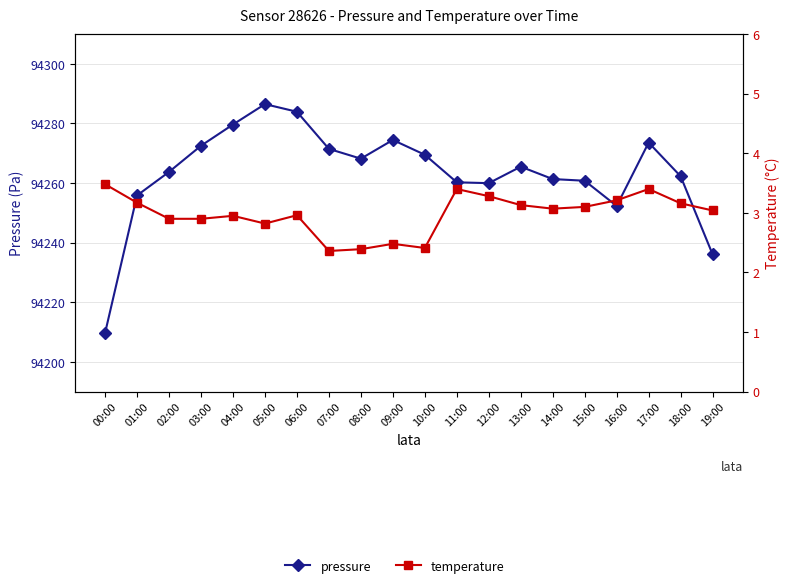

True or false: temperature has more than 0 points higher than both neighbors.

True